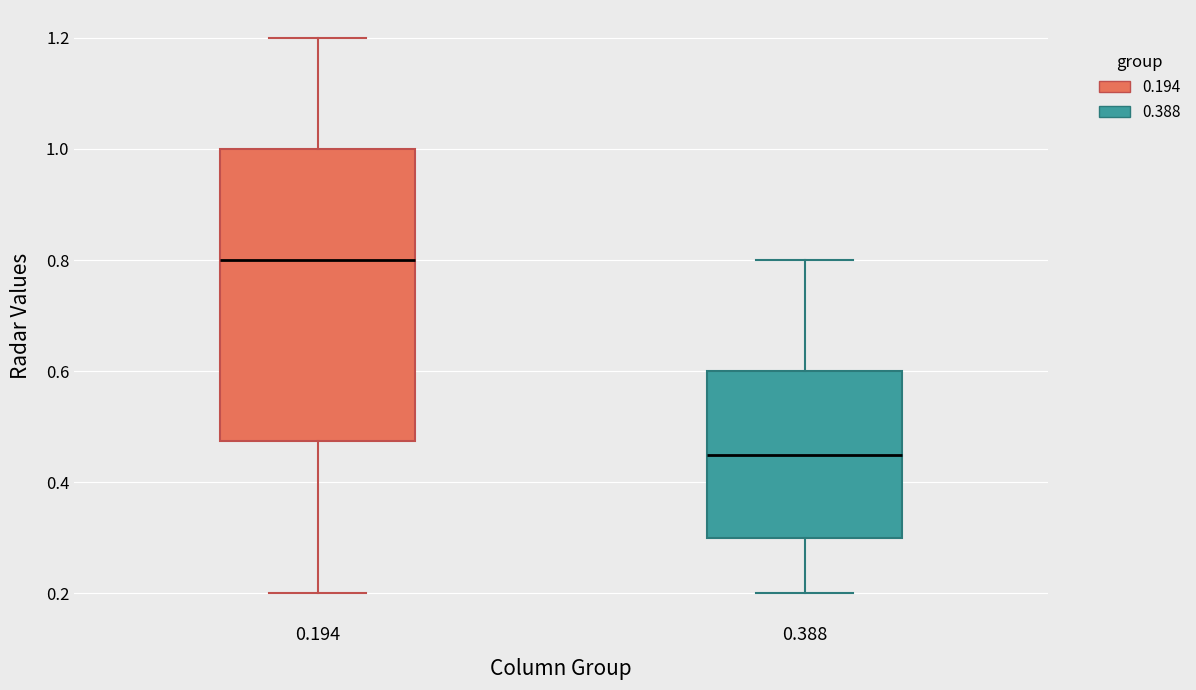

Reading left to right, transcribe this box plot: for each box, give where its median line is, the range the box spans, and where its two whiskers end, as read against the y-axis. The values are not printed on the chart, so give them approximately, as read against the axis.

0.194: median 0.80, box 0.48 to 1.00, whiskers 0.20 to 1.20
0.388: median 0.46, box 0.30 to 0.60, whiskers 0.20 to 0.80